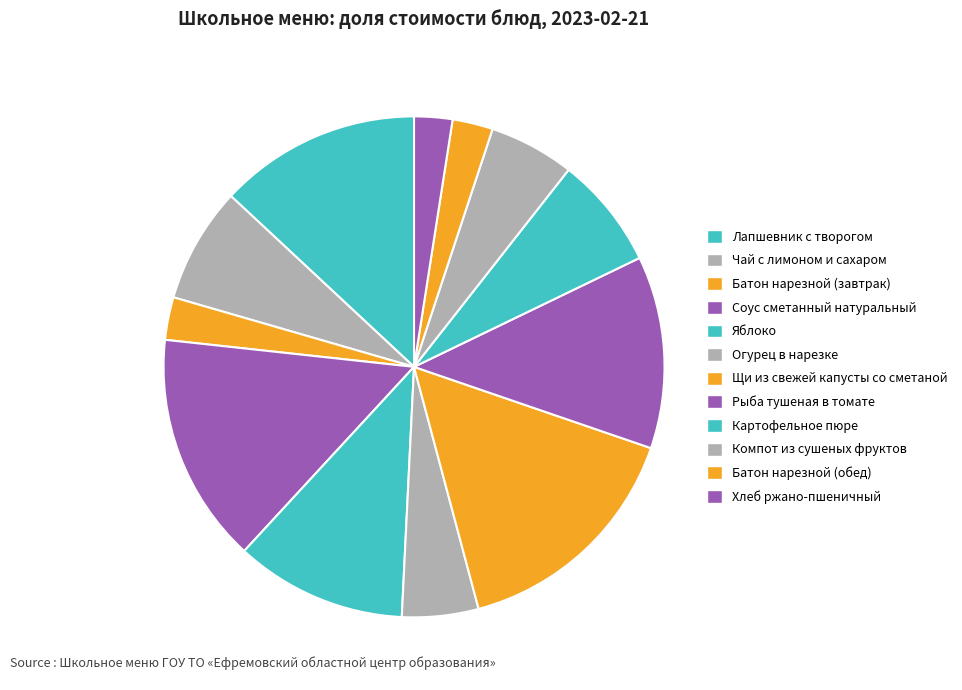

Rank the categories by value from lowest to highest.

Хлеб ржано-пшеничный, Батон нарезной (обед), Батон нарезной (завтрак), Огурец в нарезке, Компот из сушеных фруктов, Картофельное пюре, Чай с лимоном и сахаром, Яблоко, Рыба тушеная в томате, Лапшевник с творогом, Соус сметанный натуральный, Щи из свежей капусты со сметаной